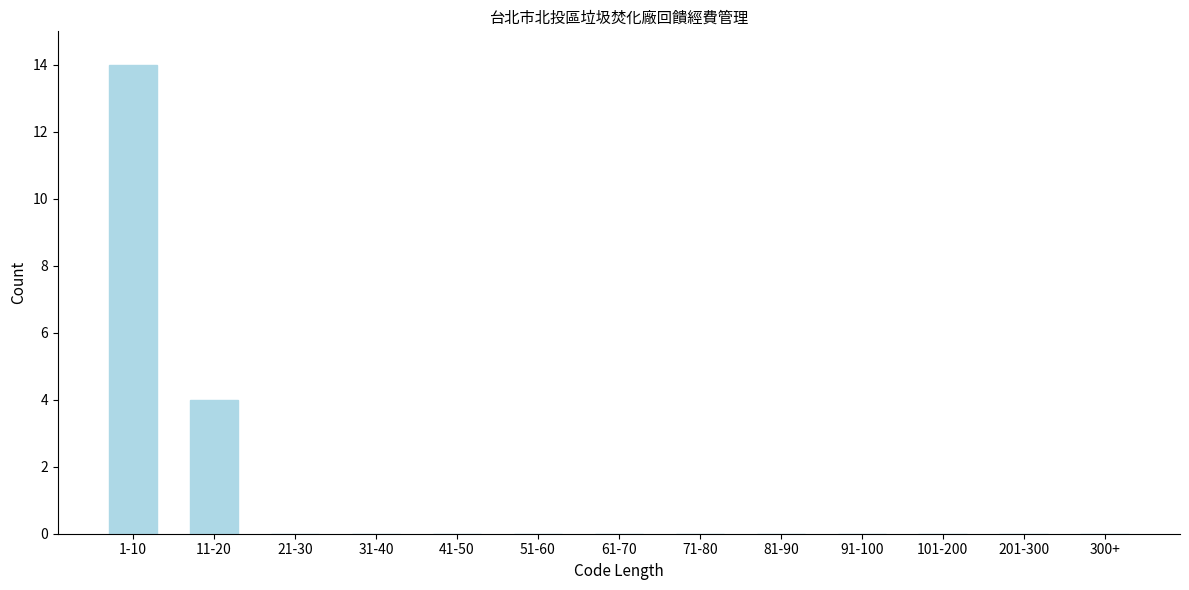

Reading left to right, list all the values displayed in this chart.

1-10=14	11-20=4	21-30=0	31-40=0	41-50=0	51-60=0	61-70=0	71-80=0	81-90=0	91-100=0	101-200=0	201-300=0	300+=0